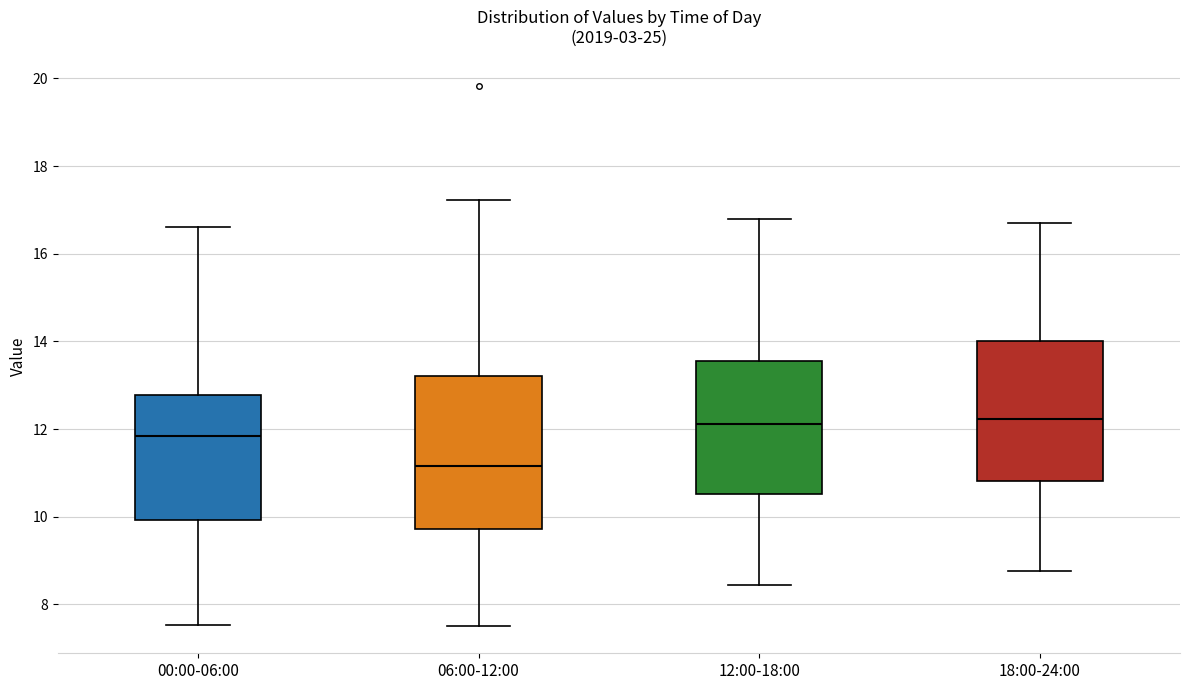

Reading left to right, transcribe this box plot: for each box, give where its median line is, the range the box spans, and where its two whiskers end, as read against the y-axis. The values are not printed on the chart, so give them approximately, as read against the axis.

00:00-06:00: median 11.8, box 10.0 to 12.8, whiskers 7.6 to 16.6
06:00-12:00: median 11.2, box 9.8 to 13.2, whiskers 7.6 to 17.2
12:00-18:00: median 12.2, box 10.6 to 13.6, whiskers 8.4 to 16.8
18:00-24:00: median 12.2, box 10.8 to 14.0, whiskers 8.8 to 16.8